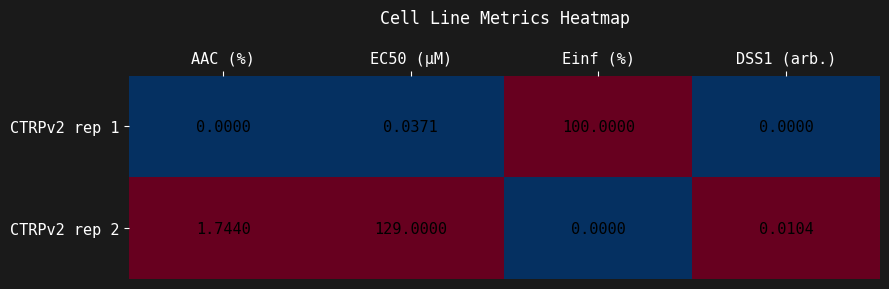

At how many categories does at least one series exceed 0?

4